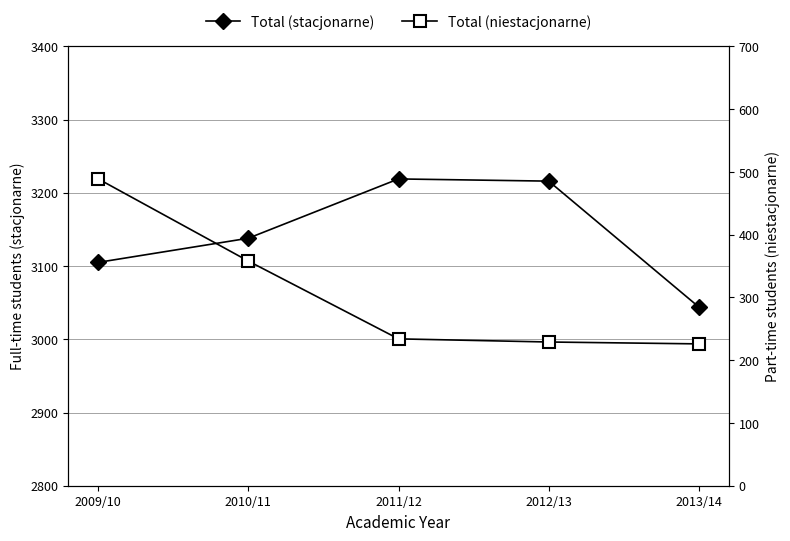

True or false: Total (niestacjonarne) and Total (stacjonarne) cross at least once.

False